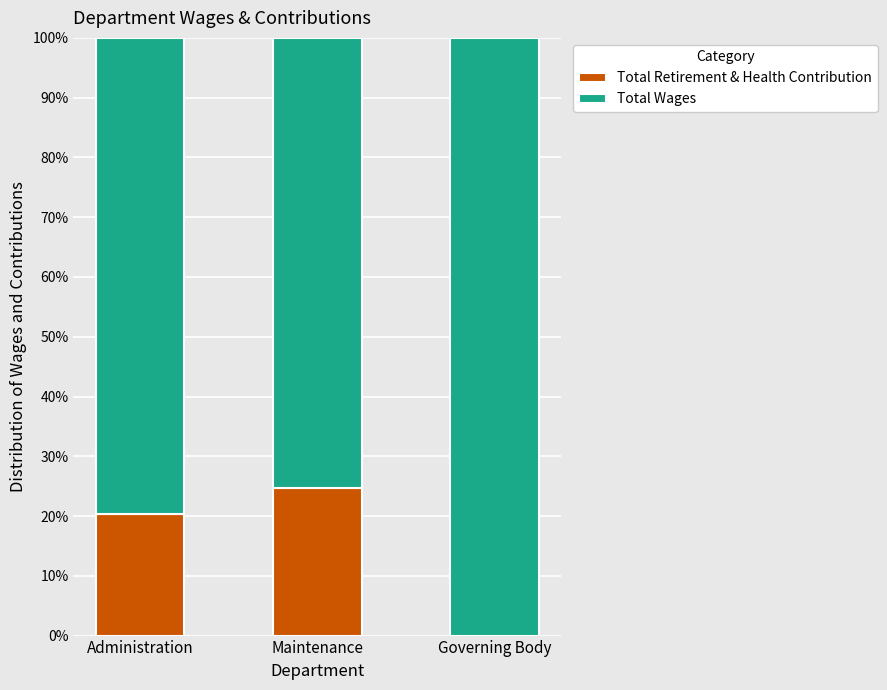

Which category has the highest value in the Total Retirement & Health Contribution series?

Maintenance